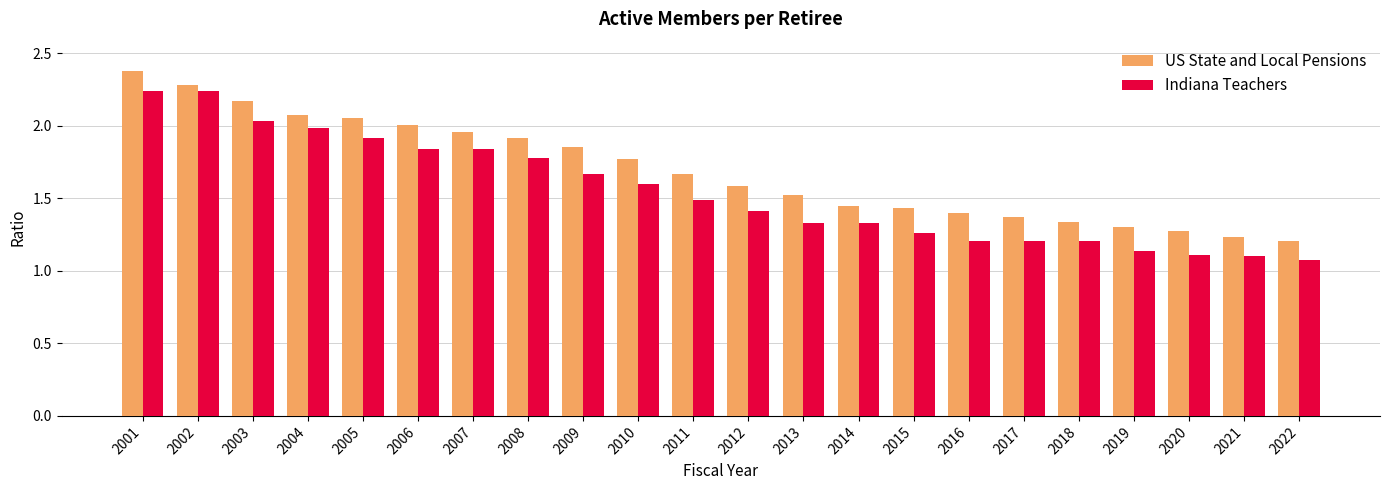

At which category is the sum across all series the highest?

2001